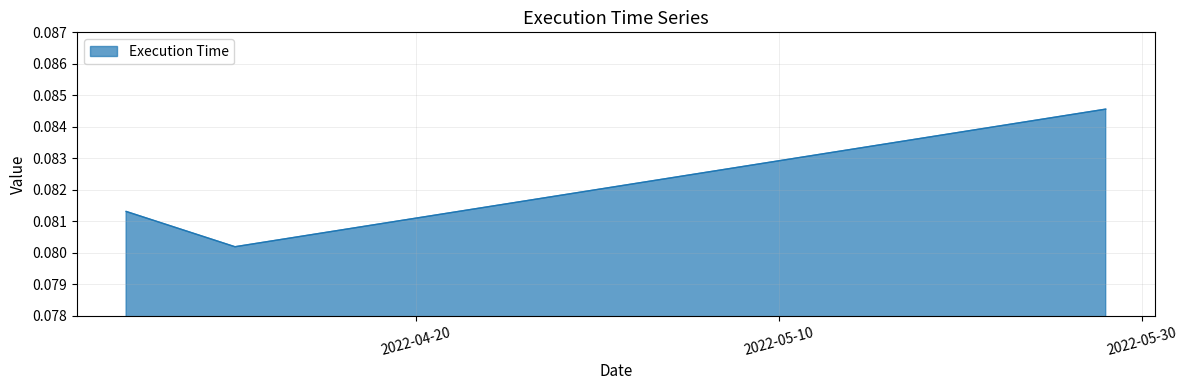

Count the values in the range 0 to 1.

3